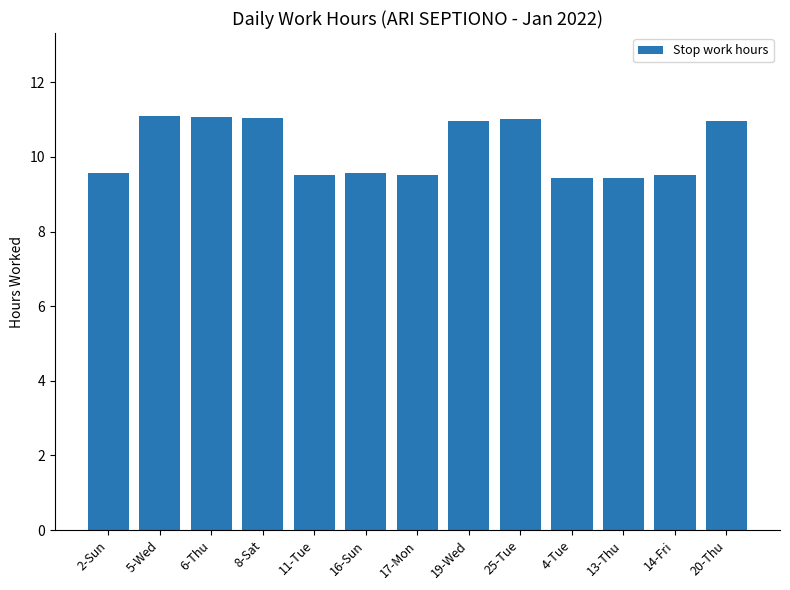

What is the change in value from 8-Sat to 14-Fri?

-1.5